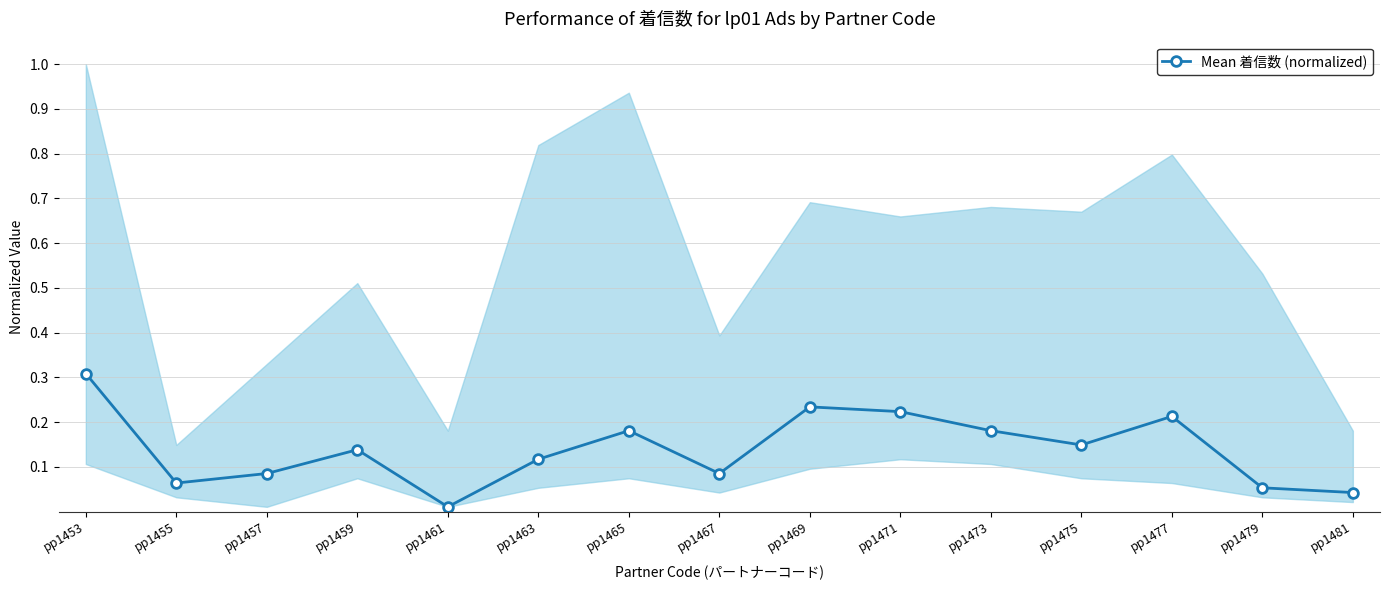

How many interior local peaks (higher than both neighbors) does the data have?

4